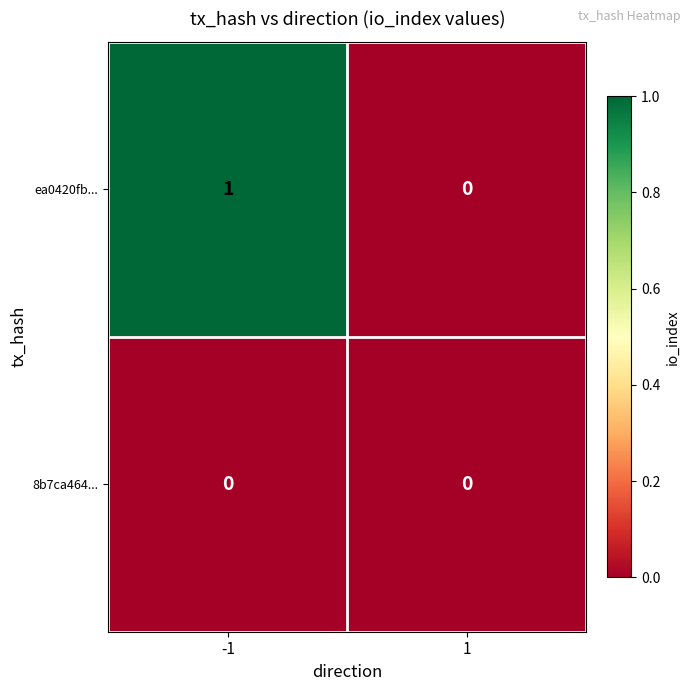

The value of ea0420fb... at 1 is 0. True or false?

True